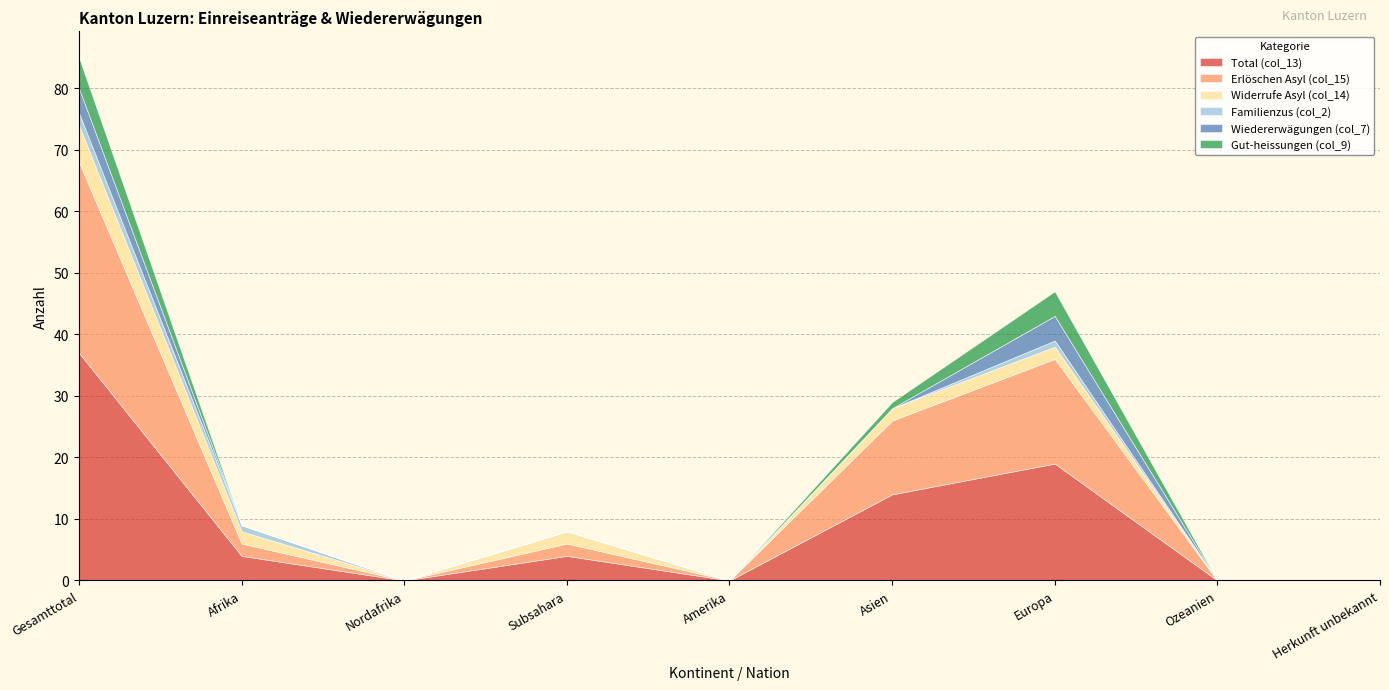

Reading left to right, list all the values displayed in this chart.

Total (col_13): Gesamttotal=37	Afrika=4	Nordafrika=0	Subsahara=4	Amerika=0	Asien=14	Europa=19	Ozeanien=0	Herkunft unbekannt=0
Erlöschen Asyl (col_15): Gesamttotal=31	Afrika=2	Nordafrika=0	Subsahara=2	Amerika=0	Asien=12	Europa=17	Ozeanien=0	Herkunft unbekannt=0
Widerrufe Asyl (col_14): Gesamttotal=6	Afrika=2	Nordafrika=0	Subsahara=2	Amerika=0	Asien=2	Europa=2	Ozeanien=0	Herkunft unbekannt=0
Familienzus (col_2): Gesamttotal=2	Afrika=1	Nordafrika=0	Subsahara=0	Amerika=0	Asien=0	Europa=1	Ozeanien=0	Herkunft unbekannt=0
Wiedererwägungen (col_7): Gesamttotal=4	Afrika=0	Nordafrika=0	Subsahara=0	Amerika=0	Asien=0	Europa=4	Ozeanien=0	Herkunft unbekannt=0
Gut-heissungen (col_9): Gesamttotal=5	Afrika=0	Nordafrika=0	Subsahara=0	Amerika=0	Asien=1	Europa=4	Ozeanien=0	Herkunft unbekannt=0